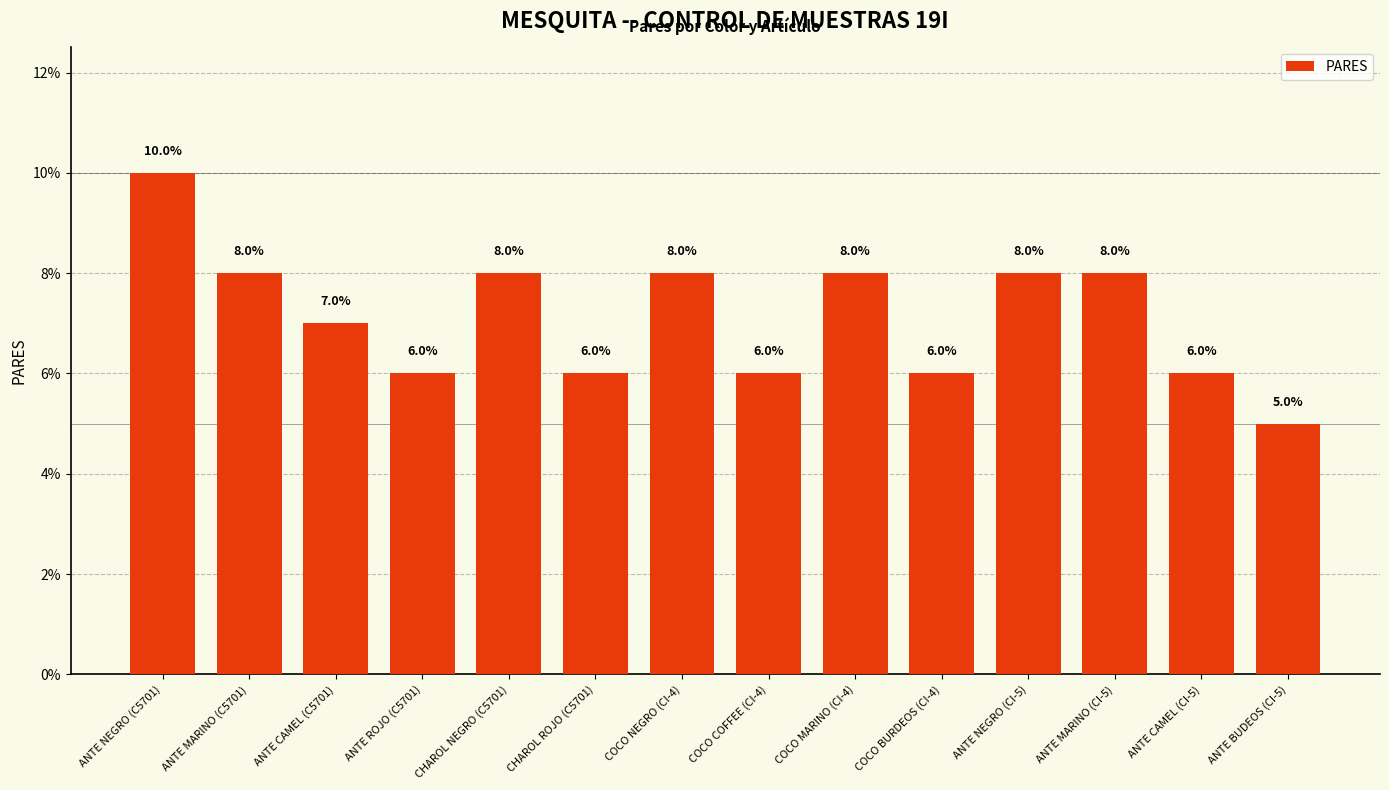

How many values are below 8?

7